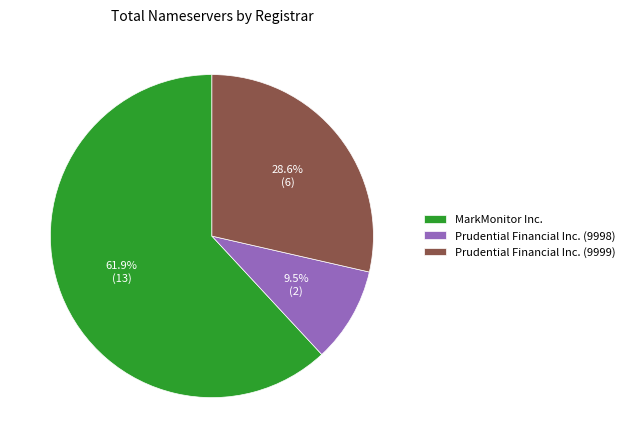

To the nearest percent, what percentage of the pie is MarkMonitor Inc.?

62%